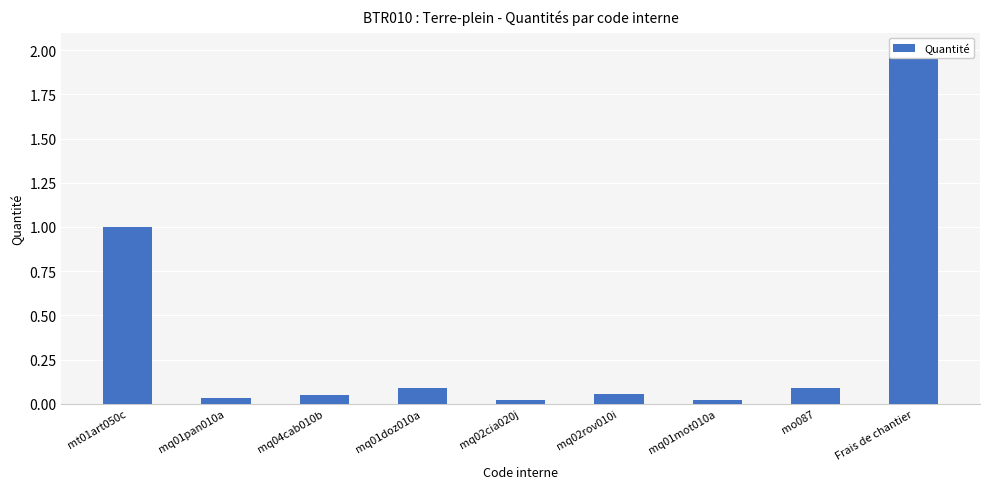

What is the sum of all values?

3.4